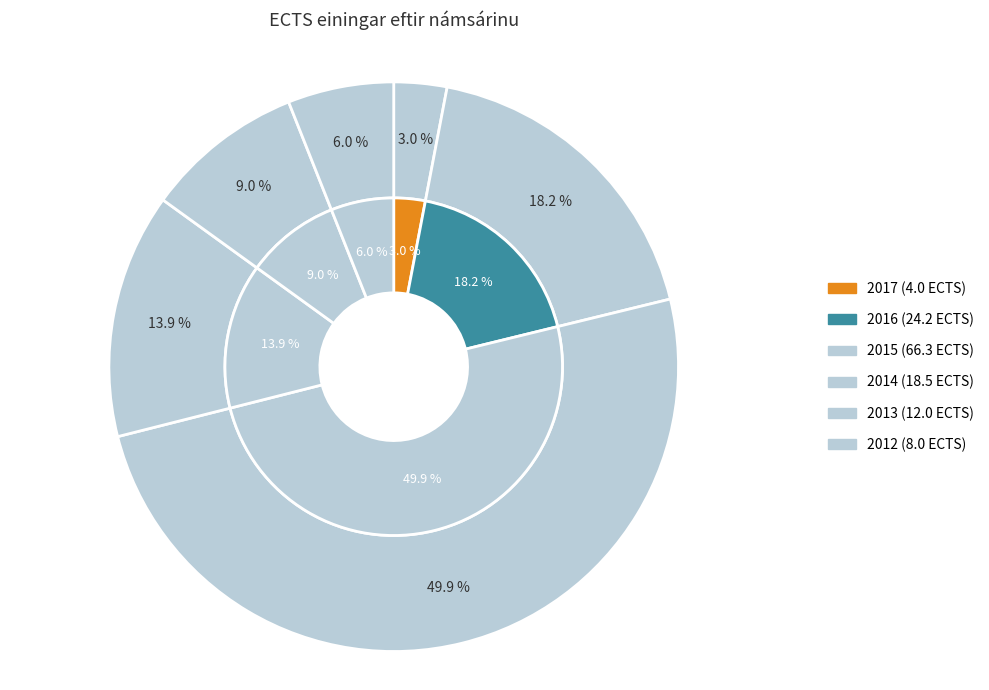

To the nearest percent, what is the average slice percentage?

17%